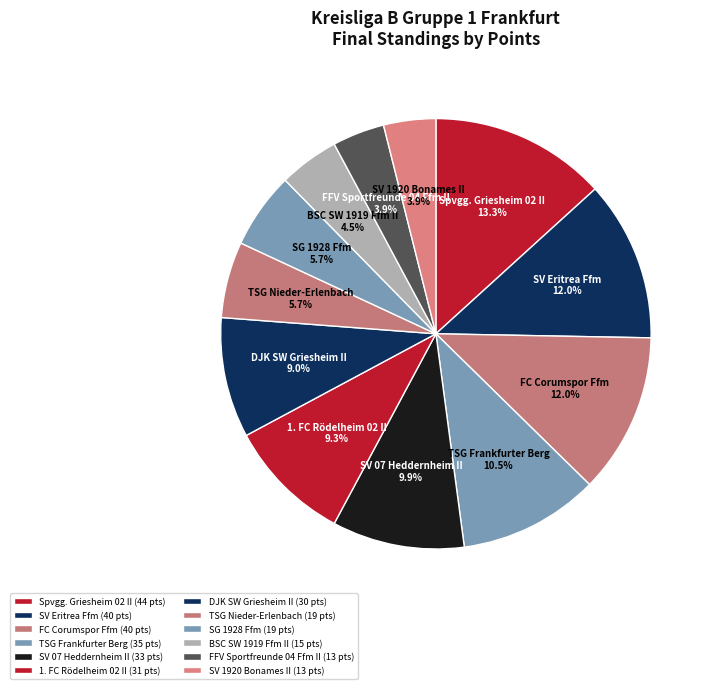

To the nearest percent, what is the difference between the SG 1928 Ffm and DJK SW Griesheim II slice percentages?

3%